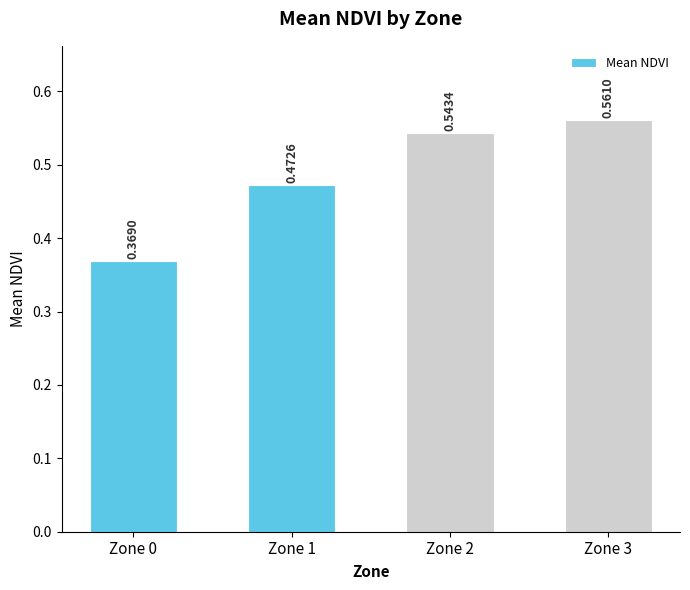

Are the bars grouped side by side (vs. stacked)?

No